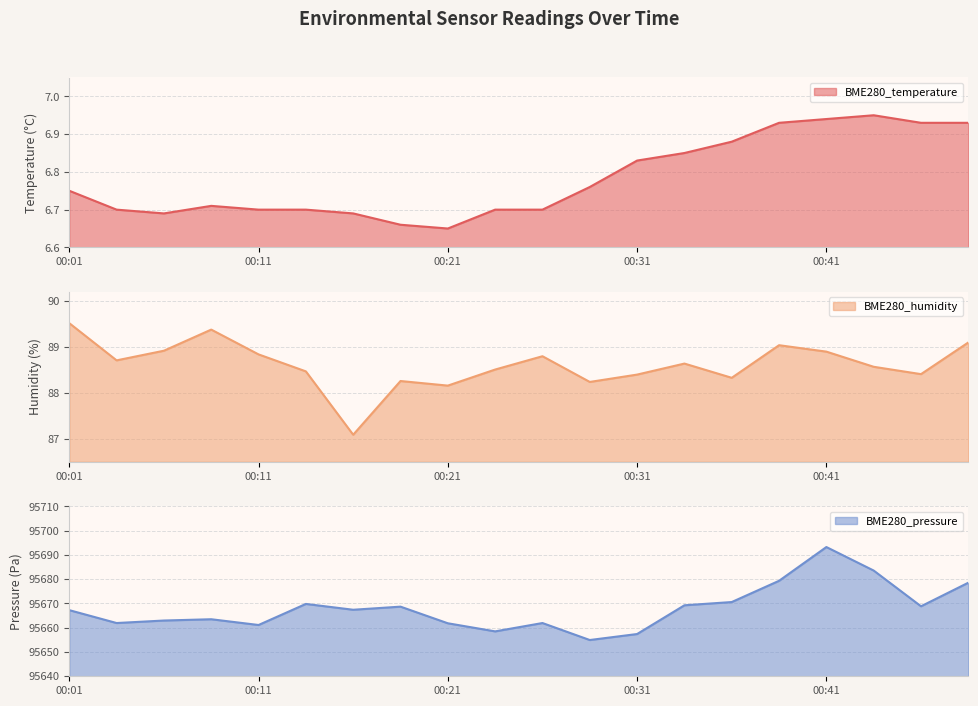

What is the average value of the BME280_pressure series?

95668.0